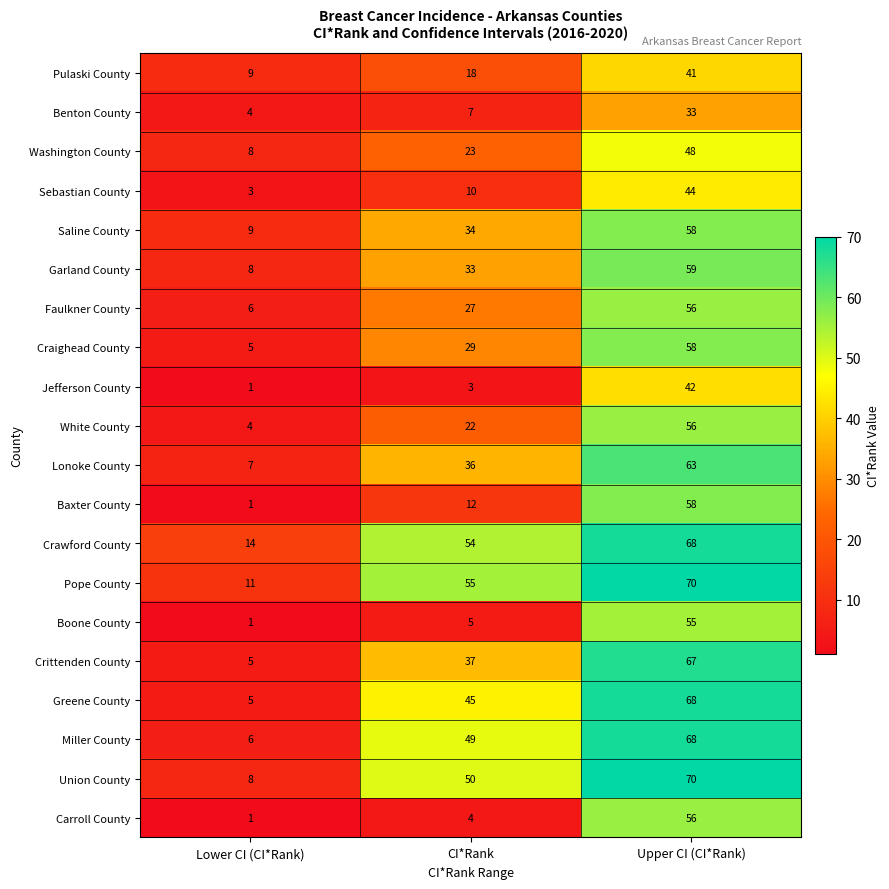

Is it true that Benton County equals 6 at Lower CI (CI*Rank)?

False